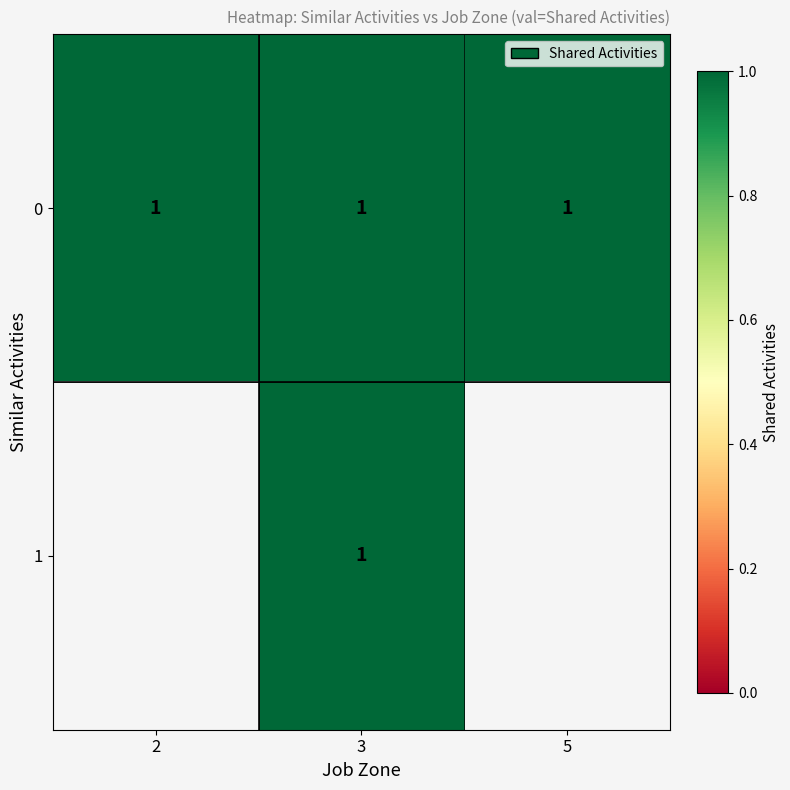

Count the number of categories in the chart.

3